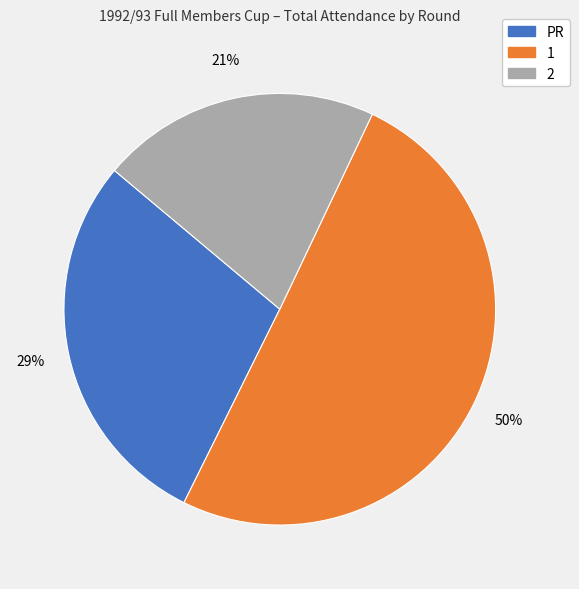

How many slices are in this pie chart?

3